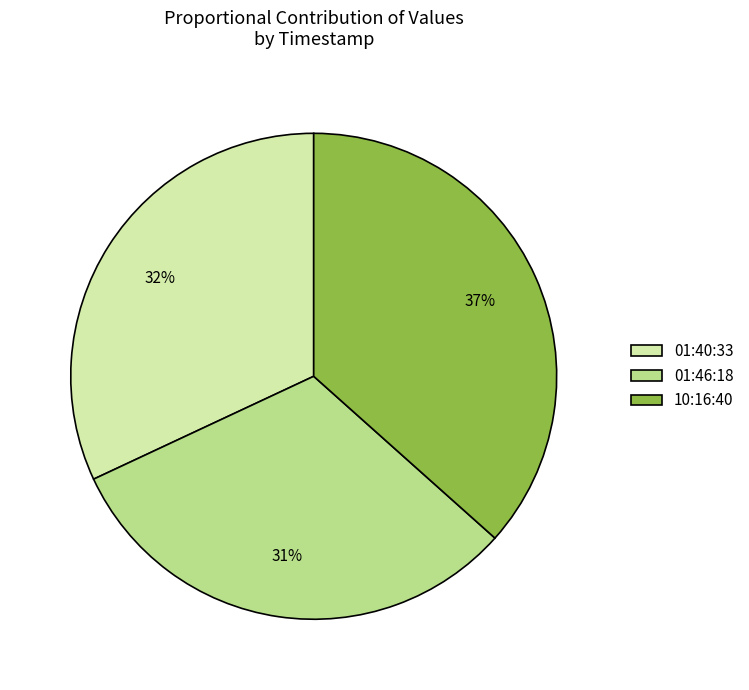

To the nearest percent, what is the combined percentage of 10:16:40 and 01:40:33?

69%